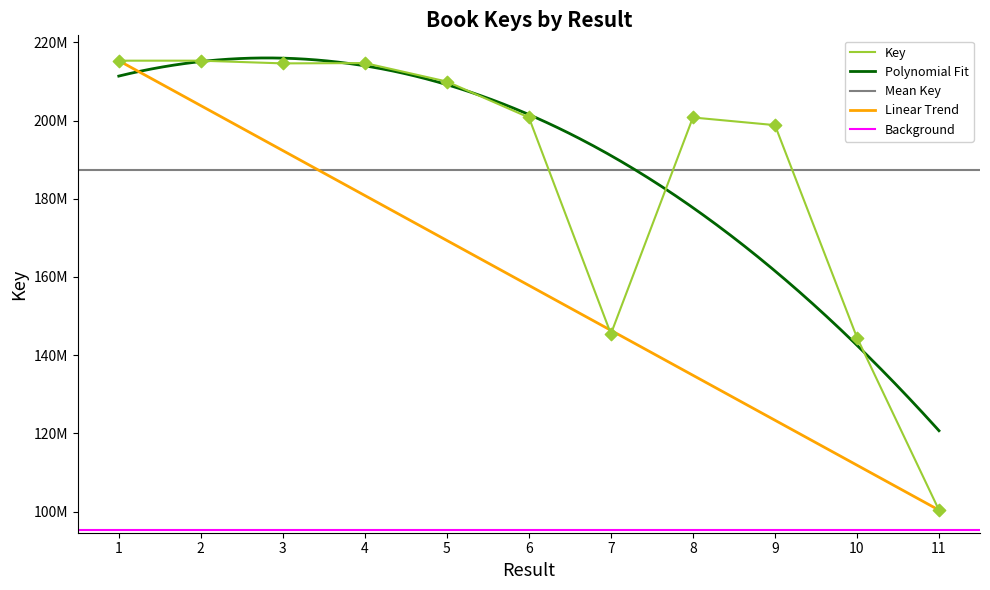

Approximately how many times larger is the value at 9 compared to 1?

0.9